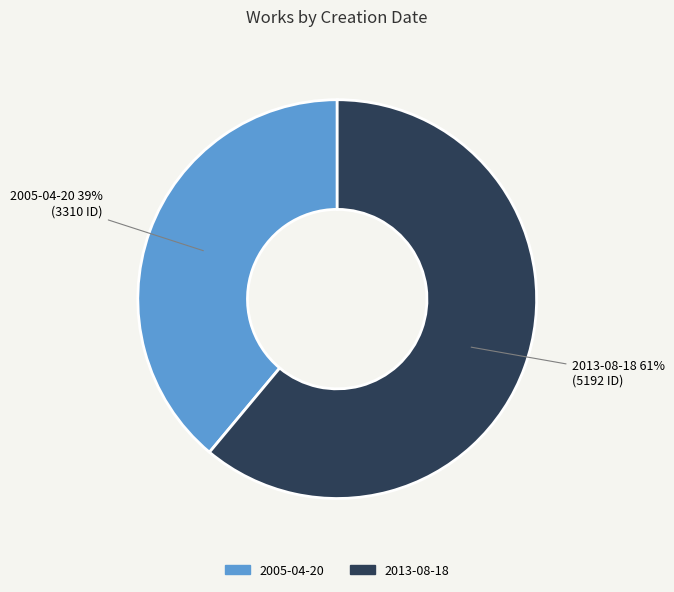

True or false: 2005-04-20 accounts for 50% of the total.

False